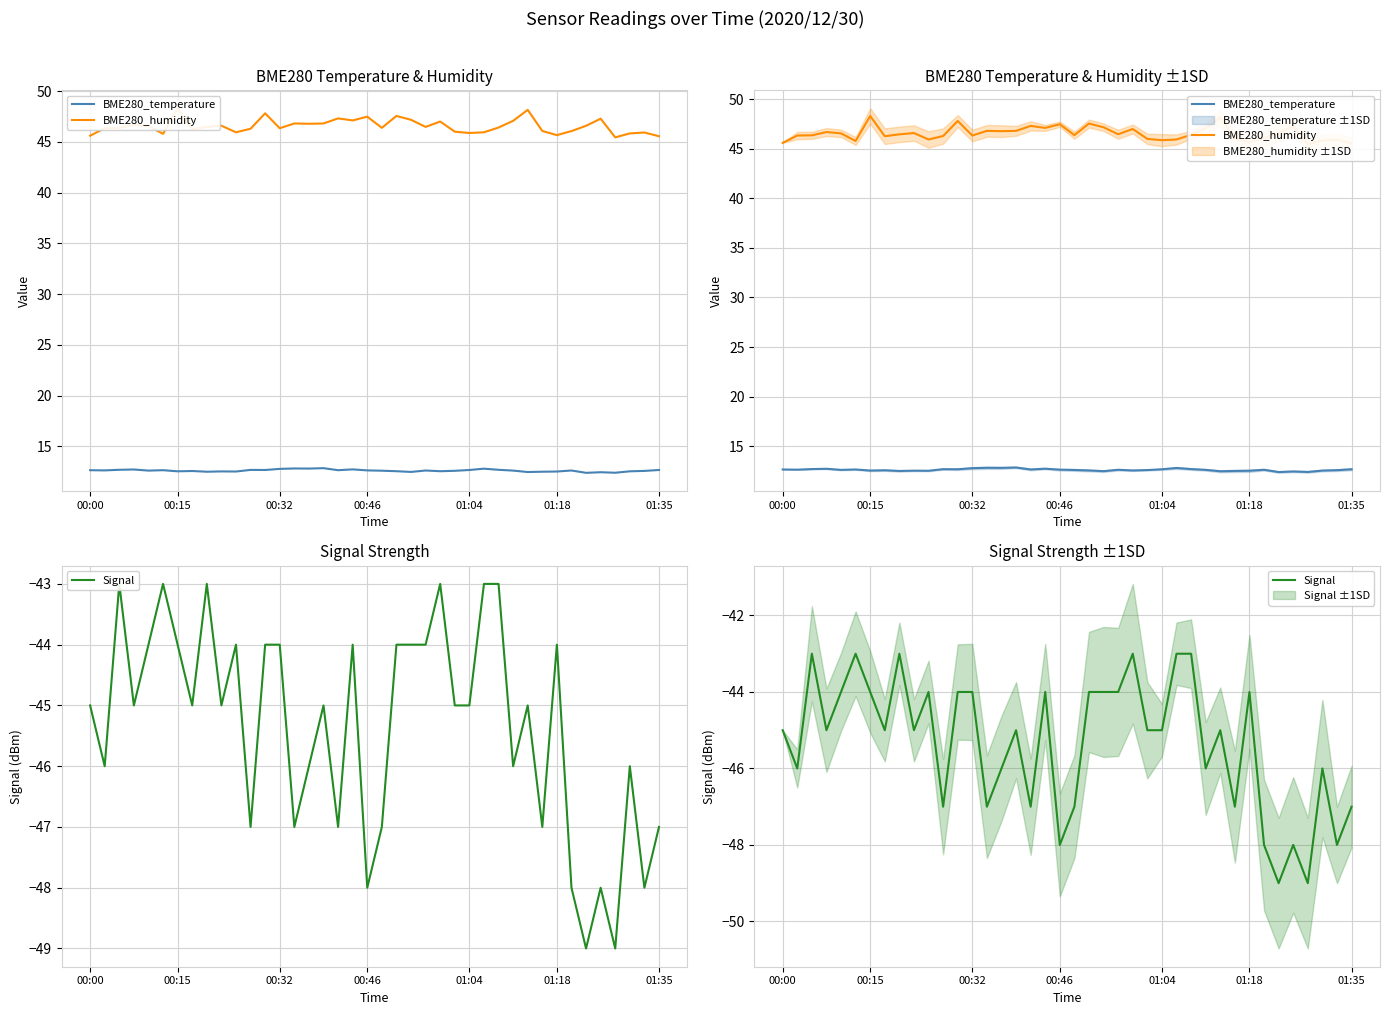

What are all the series names shown in the legend?

BME280_temperature, BME280_humidity, Signal